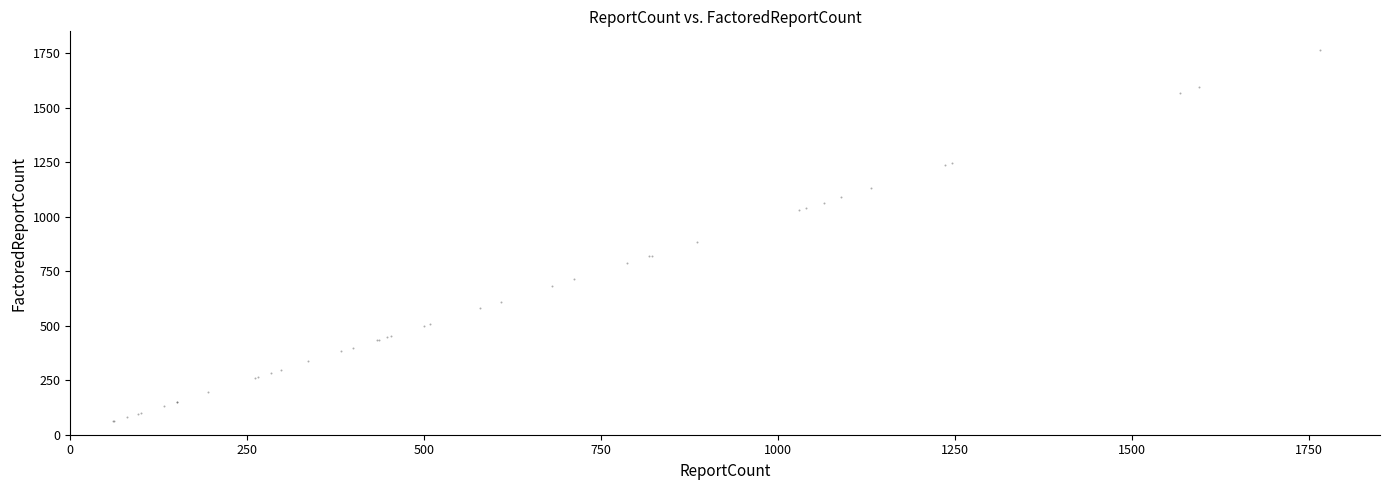

What Y value in the scatter plot is closest to 913?

886